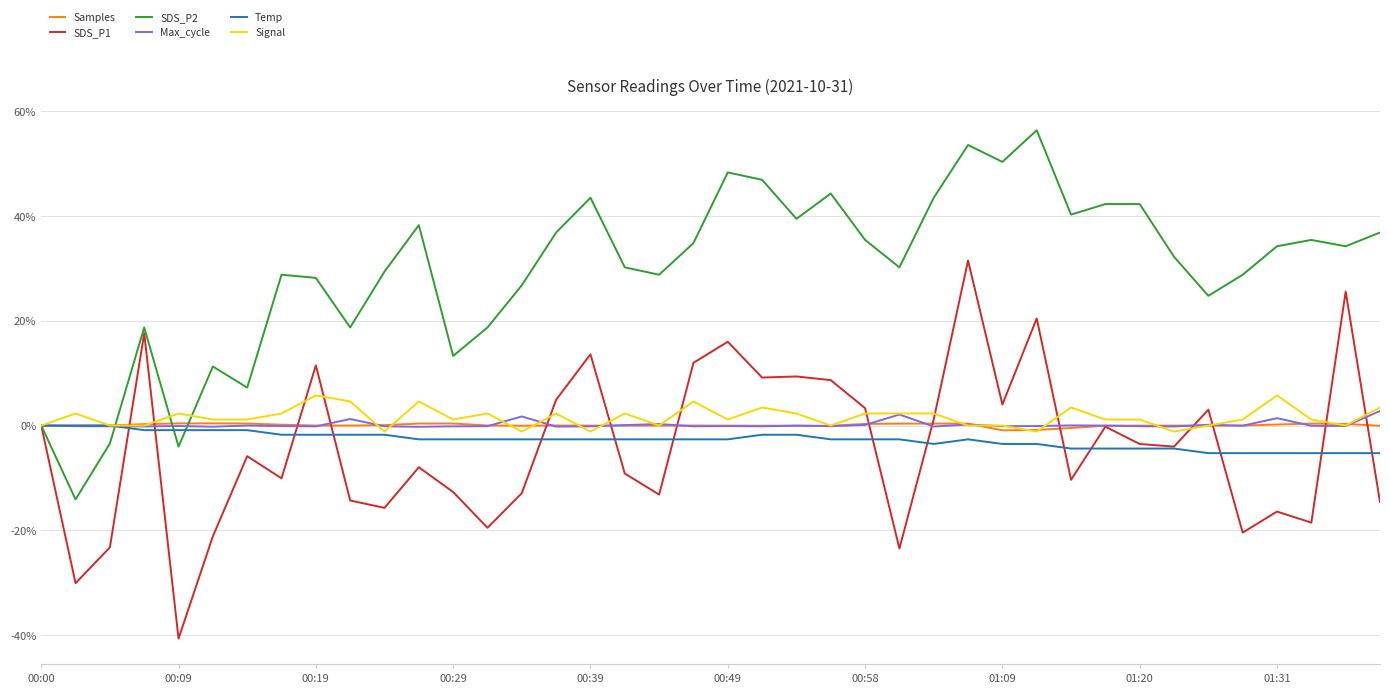

What are all the series names shown in the legend?

Samples, SDS_P1, SDS_P2, Max_cycle, Temp, Signal